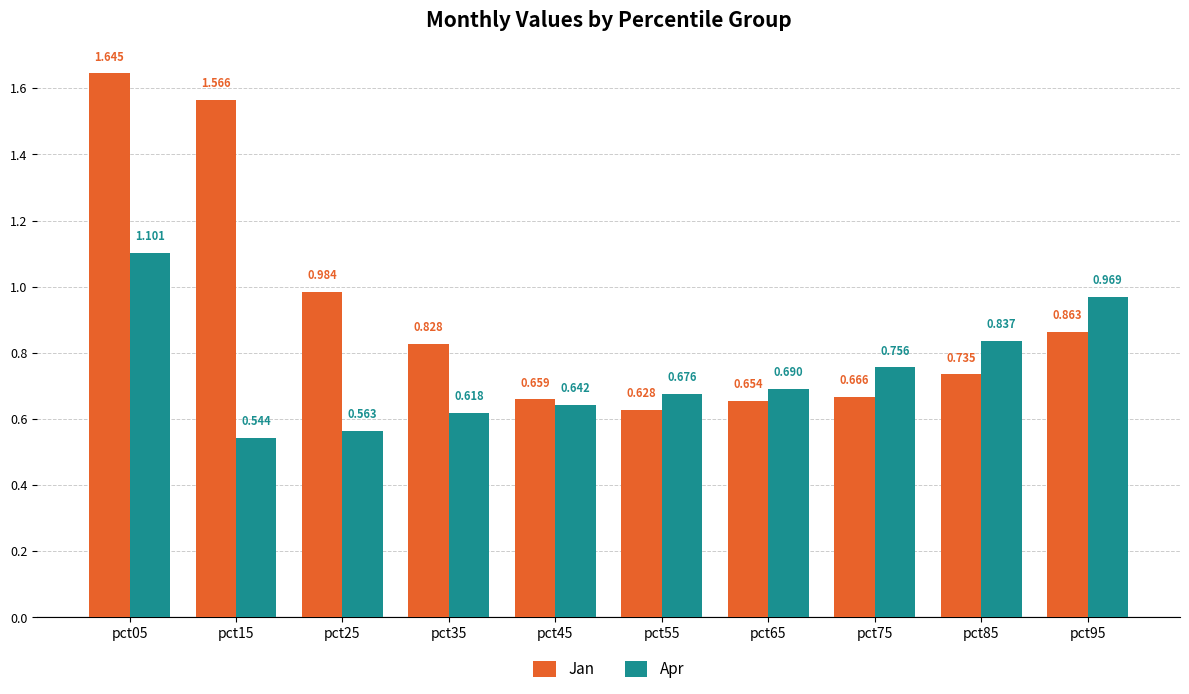

At pct95, list the series in order from largest to smallest.

Apr, Jan